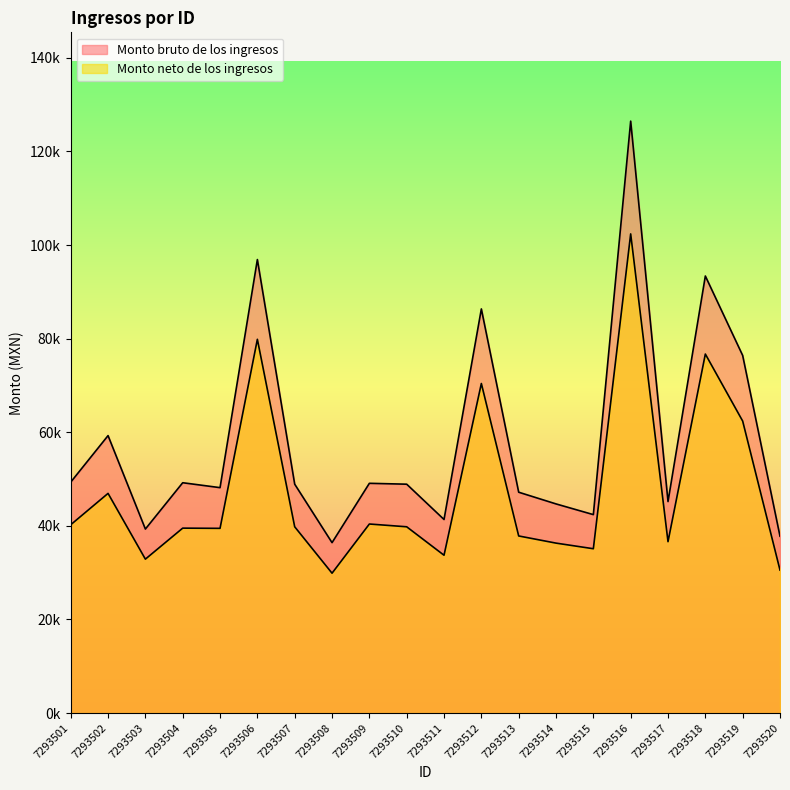

Reading left to right, what are all the values shown in this chart?

Monto bruto de los ingresos: 49336.4	59279.5	39317.2	49213.3	48161.8	96898.8	48901.4	36411.2	49089.6	48901.4	41358.9	86347.8	47187.5	44687.5	42400.6	126472.1	45187.5	93381.8	76403.3	37782.3
Monto neto de los ingresos: 40234.8	46935.3	32886.6	39511.8	39465.1	79856.1	39799.8	29884.2	40393.7	39799.8	33721.3	70413.0	37840.5	36312.0	35110.4	102377.1	36617.7	76708.4	62384.7	30549.4